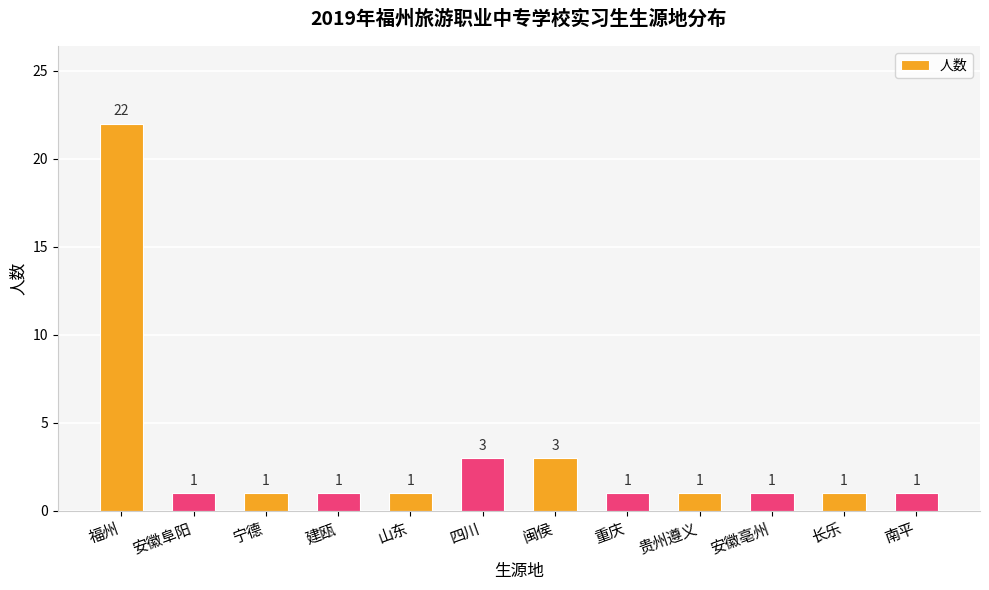

What is the difference between the maximum and minimum values?

21